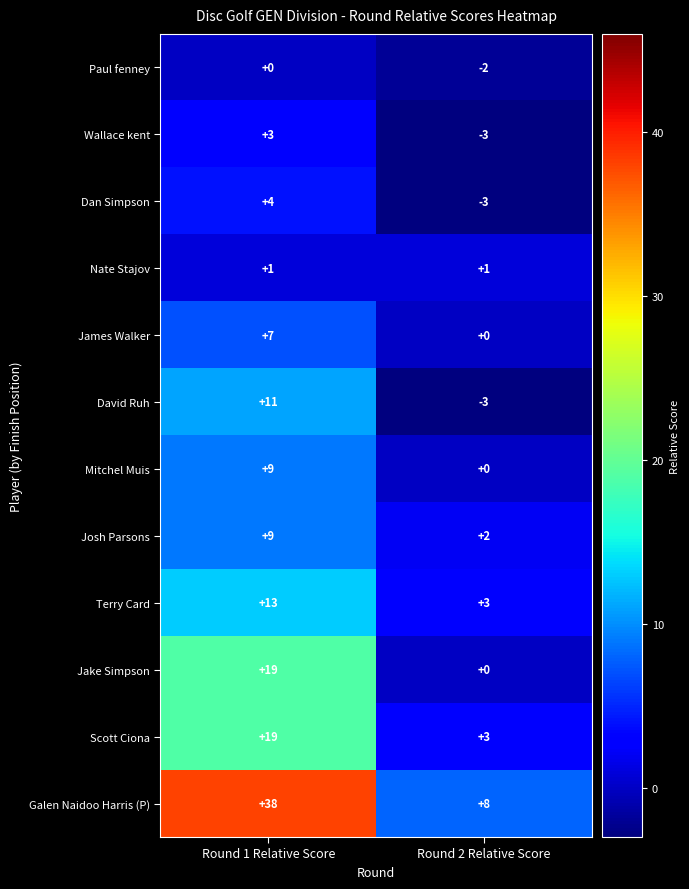

What is the minimum value shown in the chart?

-3